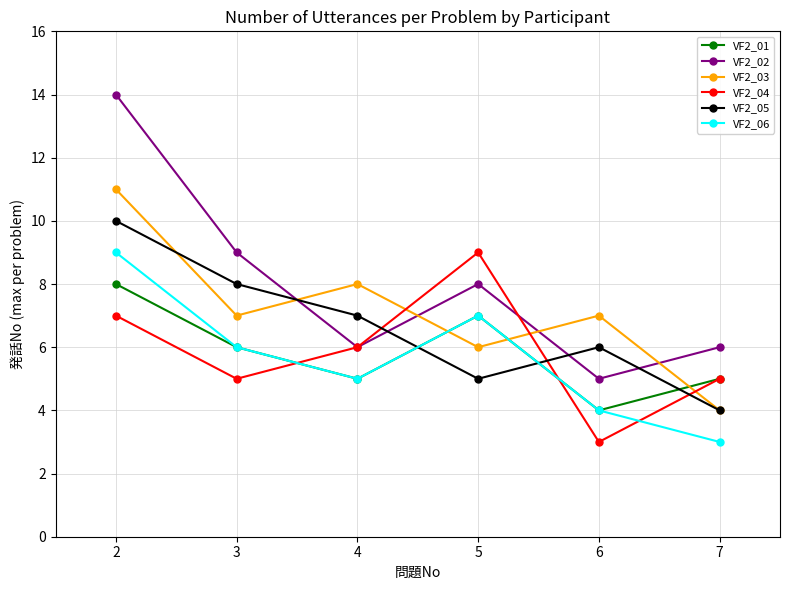

Reading left to right, list all the values displayed in this chart.

VF2_01: 2=8	3=6	4=5	5=7	6=4	7=5
VF2_02: 2=14	3=9	4=6	5=8	6=5	7=6
VF2_03: 2=11	3=7	4=8	5=6	6=7	7=4
VF2_04: 2=7	3=5	4=6	5=9	6=3	7=5
VF2_05: 2=10	3=8	4=7	5=5	6=6	7=4
VF2_06: 2=9	3=6	4=5	5=7	6=4	7=3